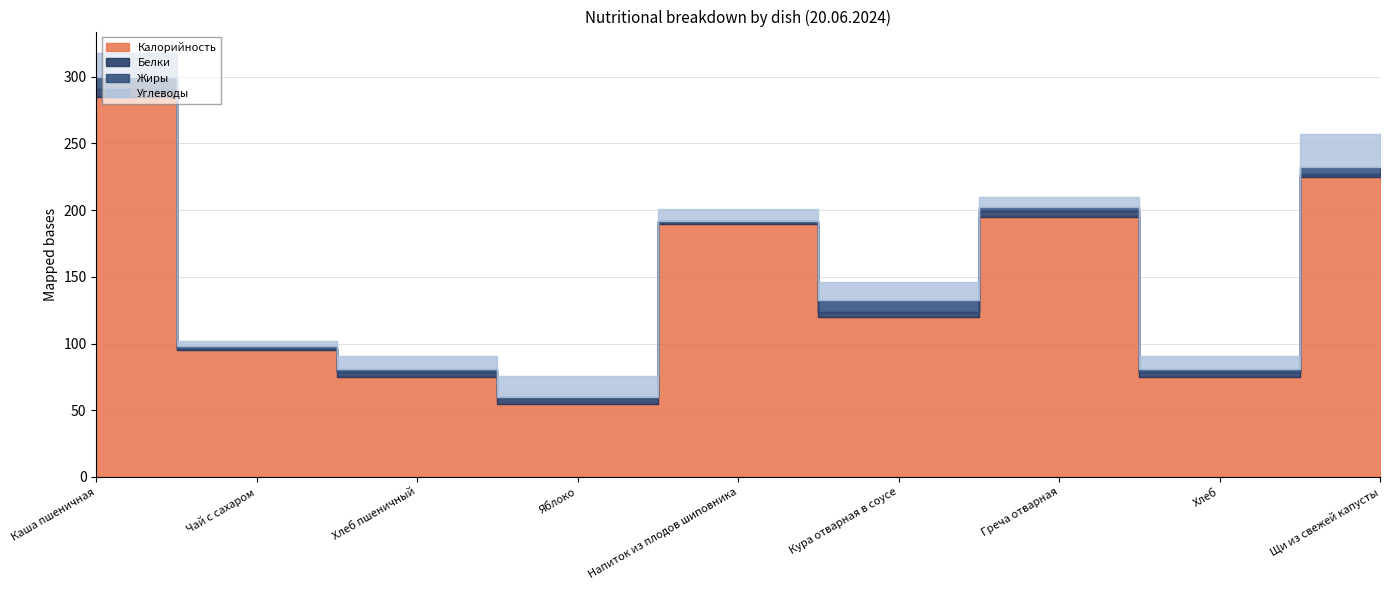

True or false: Углеводы and Белки cross at least once.

False